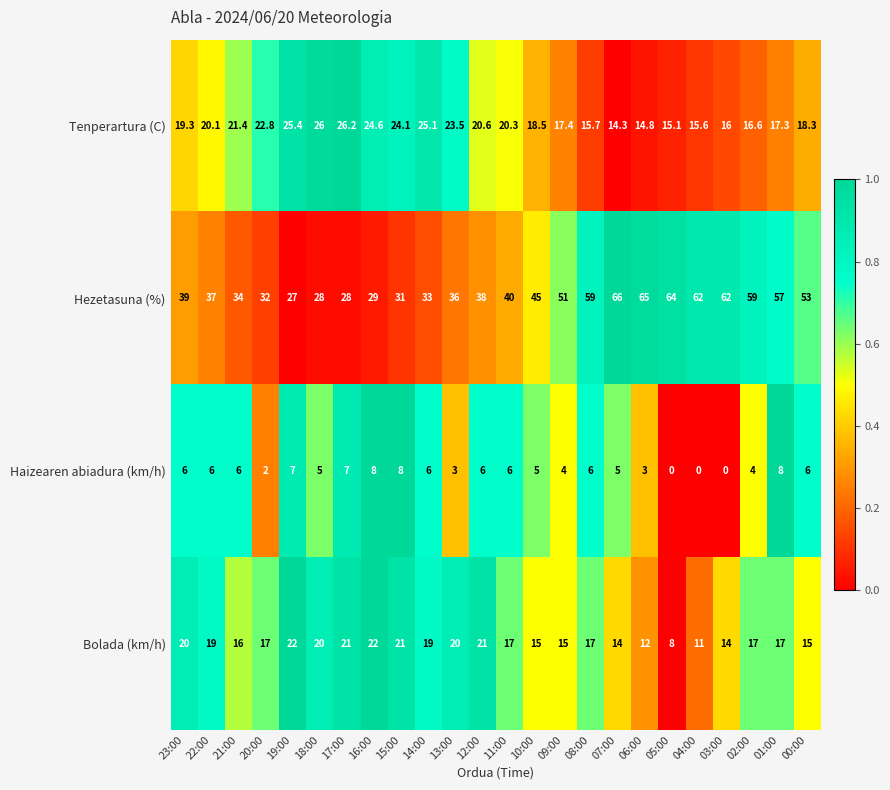

Which category has the highest value across all series?

07:00